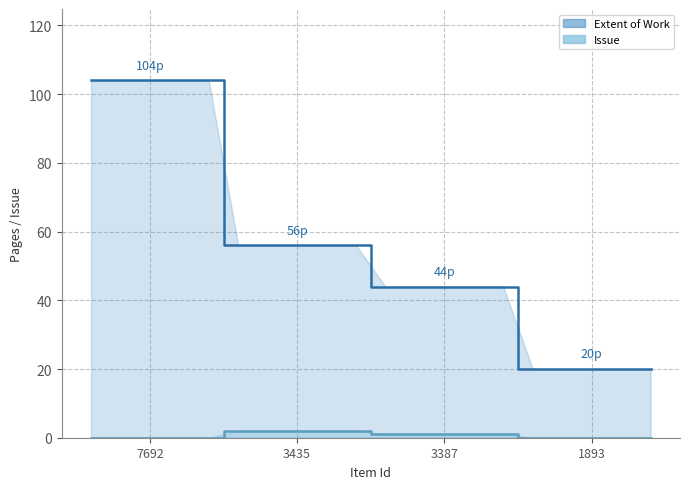

Between 7692 and 3435, which is larger?

7692